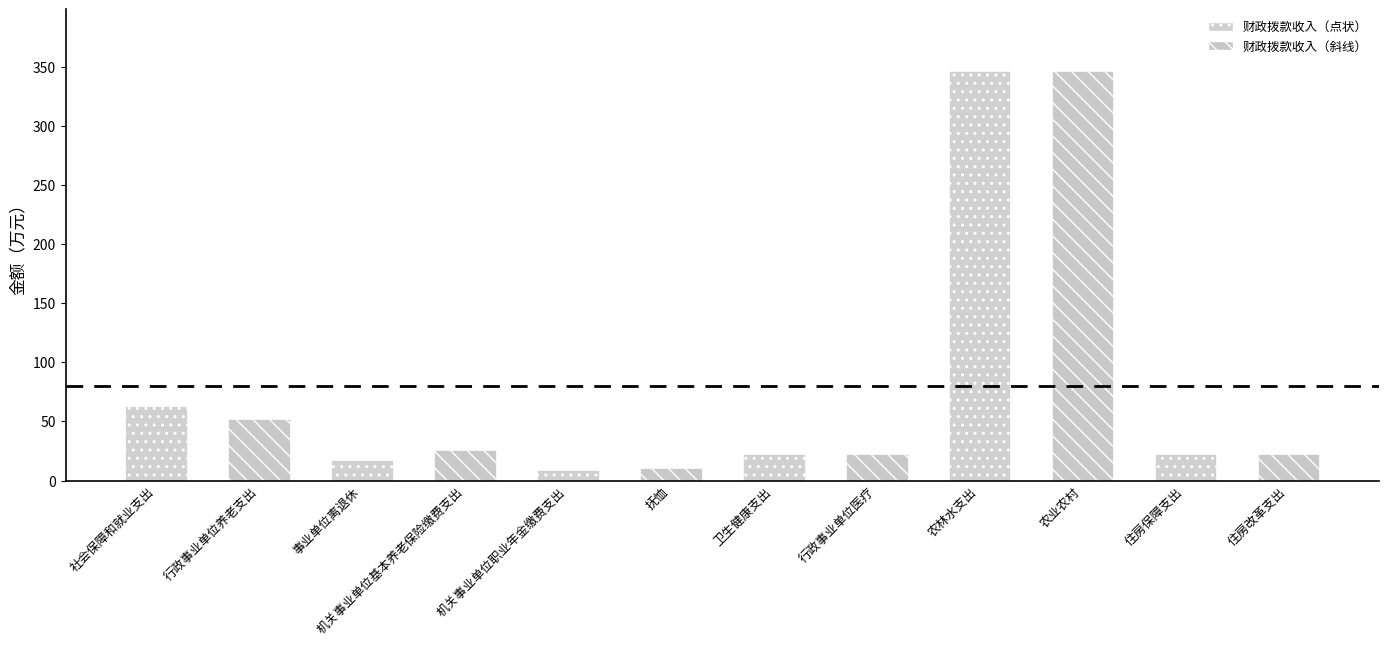

What is the sum of the values at 住房改革支出 and 住房保障支出?

44.9